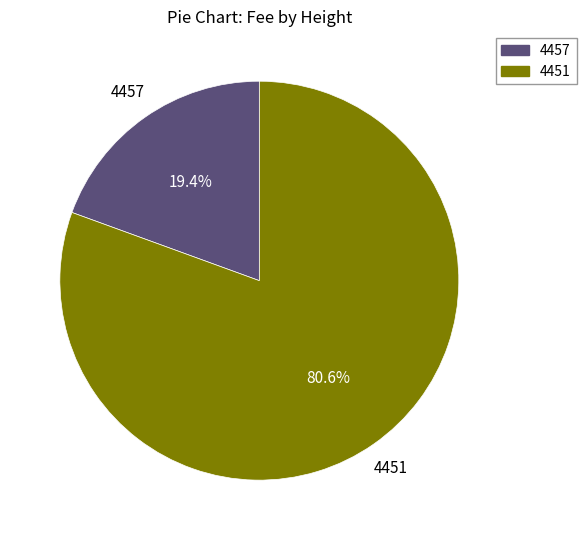

Is the sum of 4451 and 4457 greater than half?

Yes